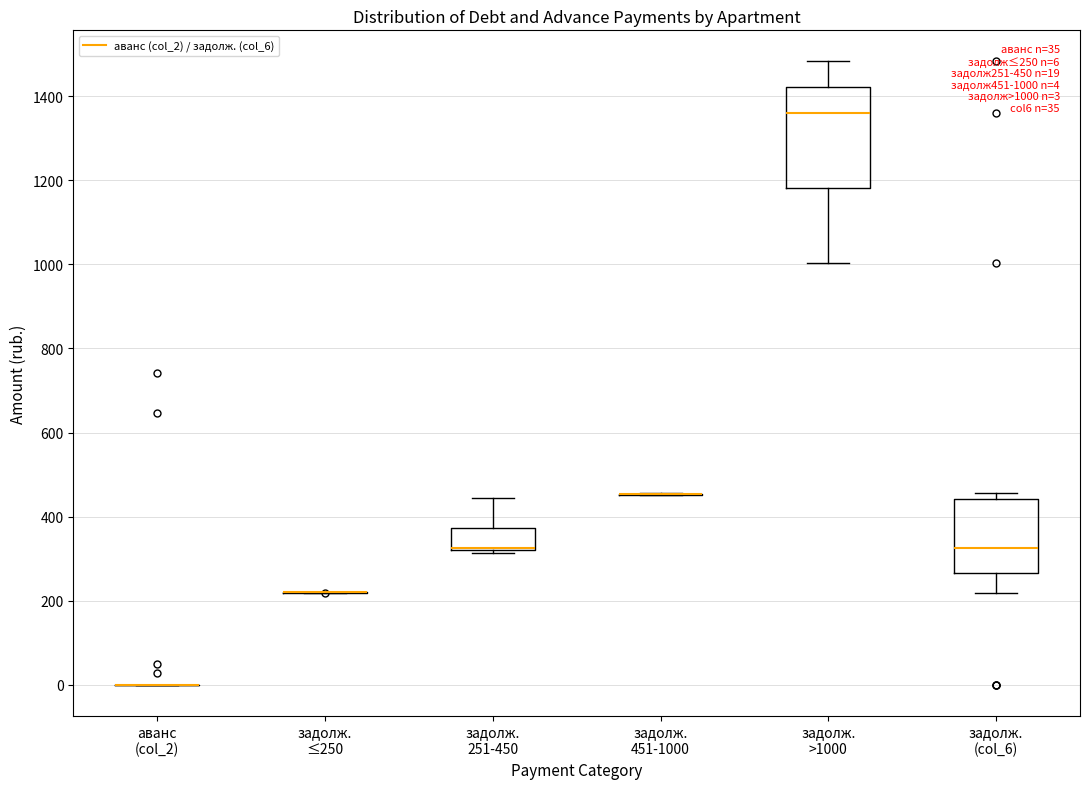

Comparing the boxes themselves (not the whiskers), which one is the tallest?

задолж. >1000